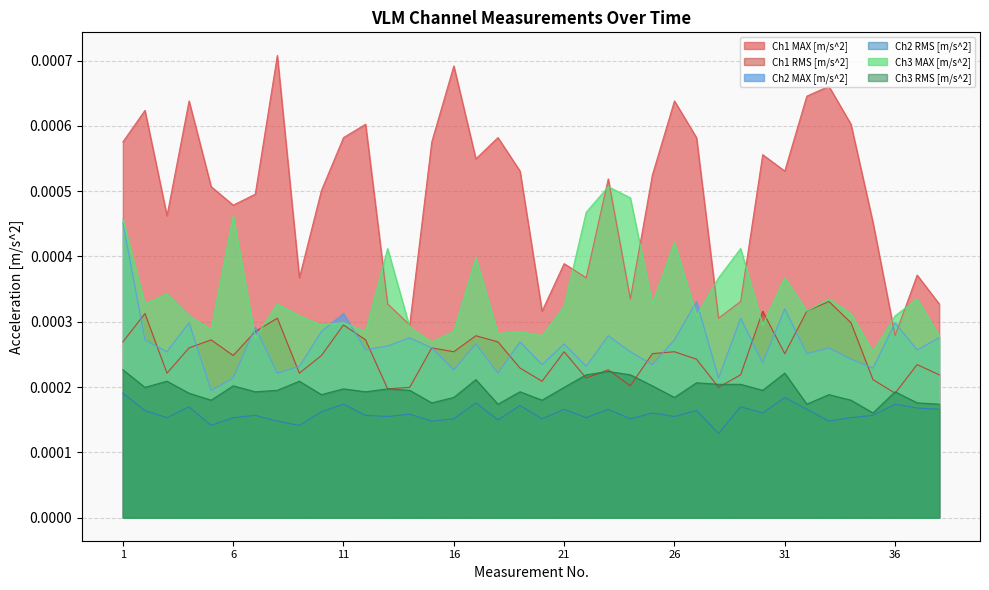

How many data points does each series have?

38